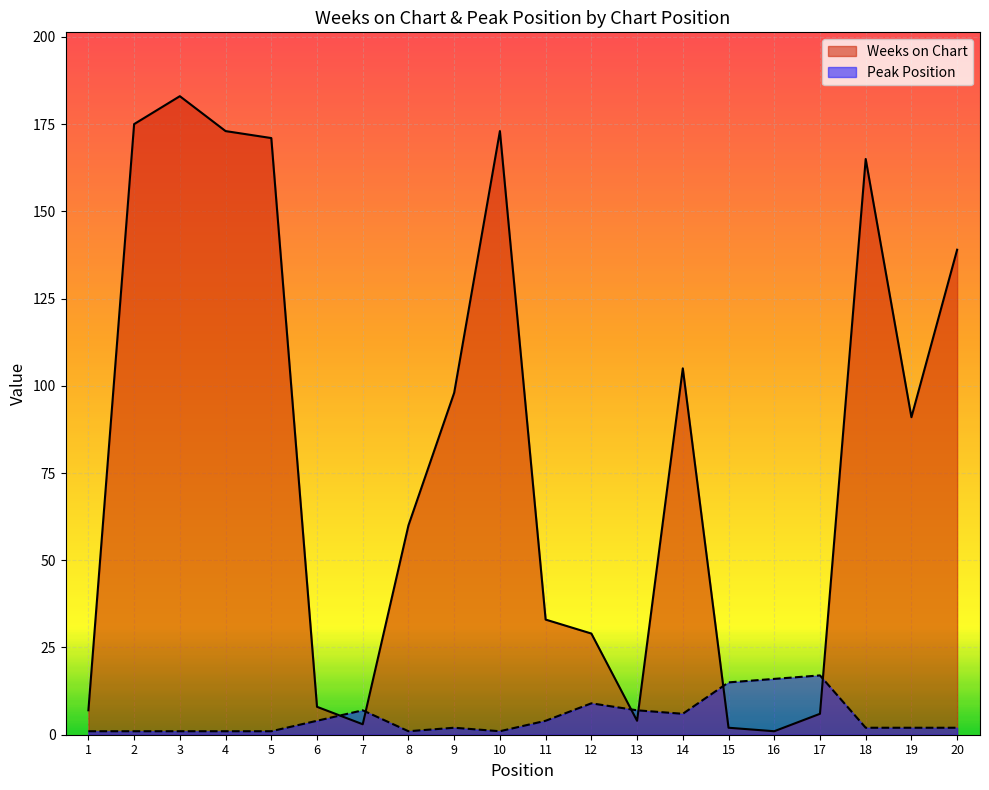

What is the sum of all Weeks on Chart values?

1626